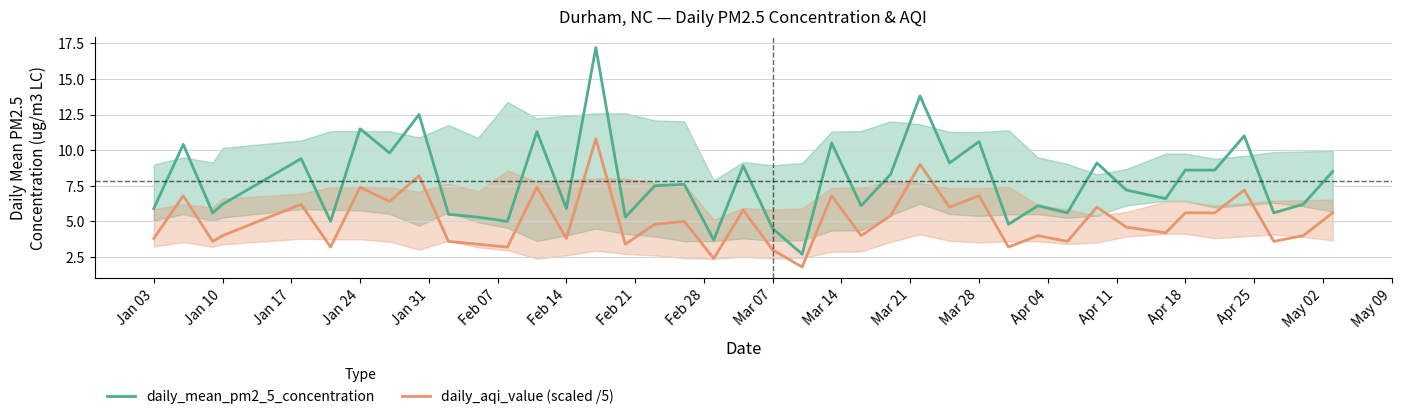

True or false: daily_mean_pm2_5_concentration has more than 1 interior local peaks.

True